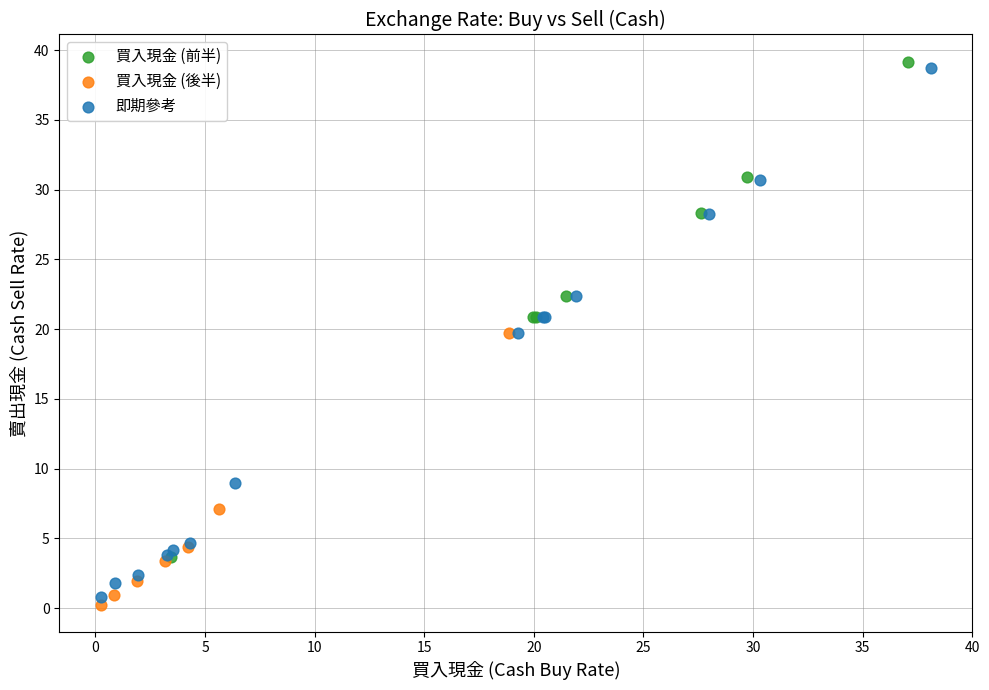

Which series has the widest spread of Y values?

即期參考